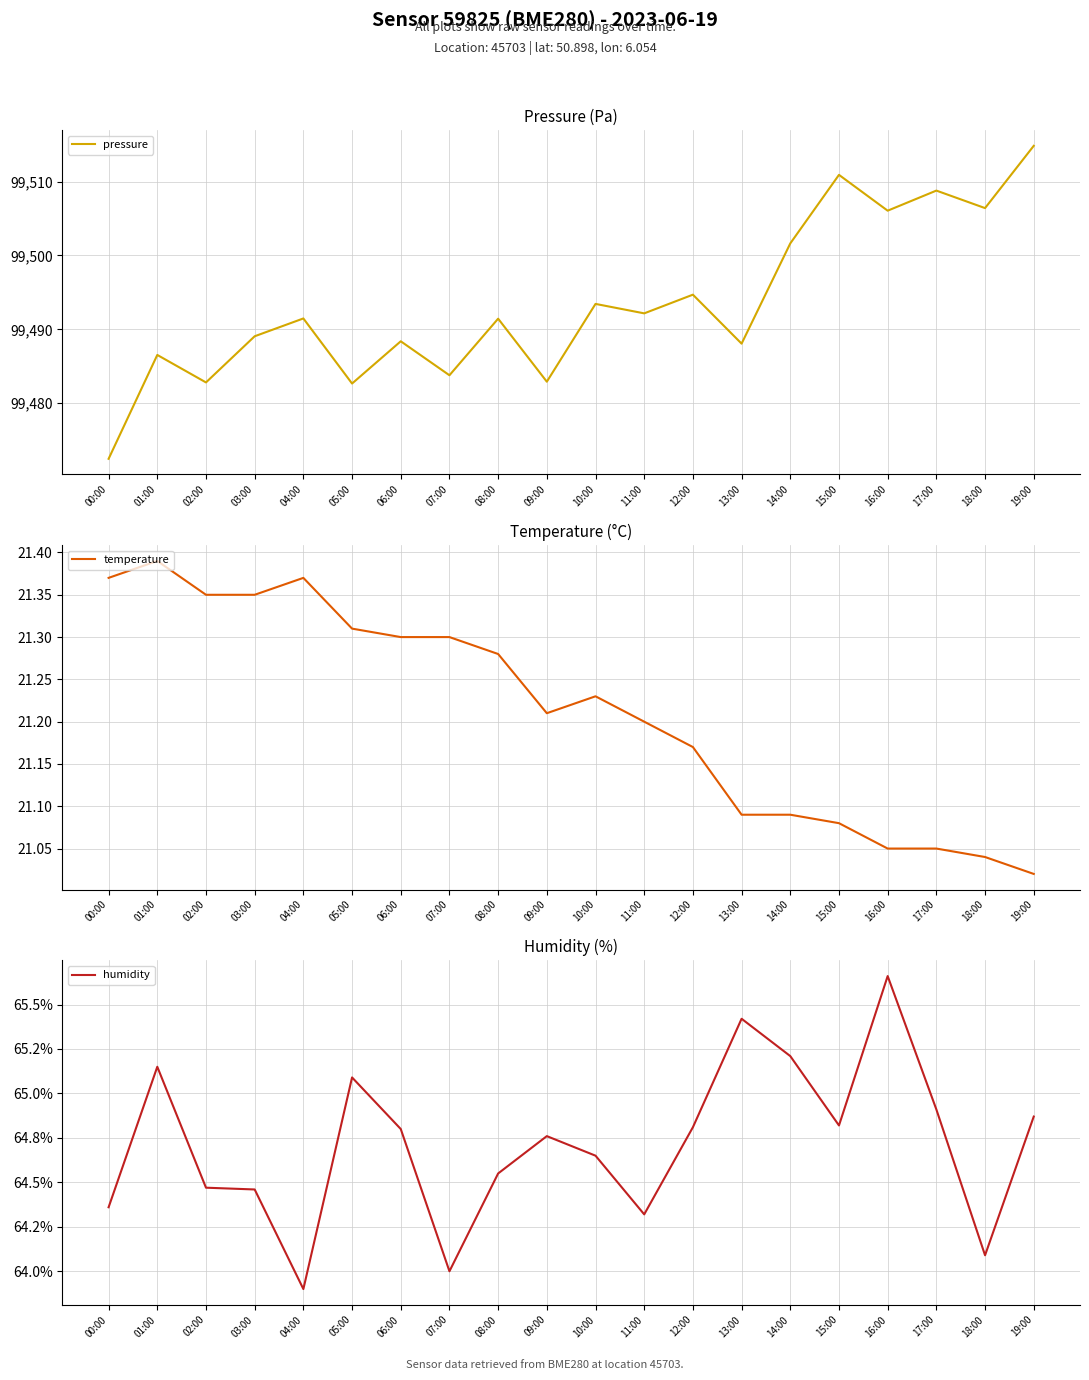

Count the number of data series in this chart.

3